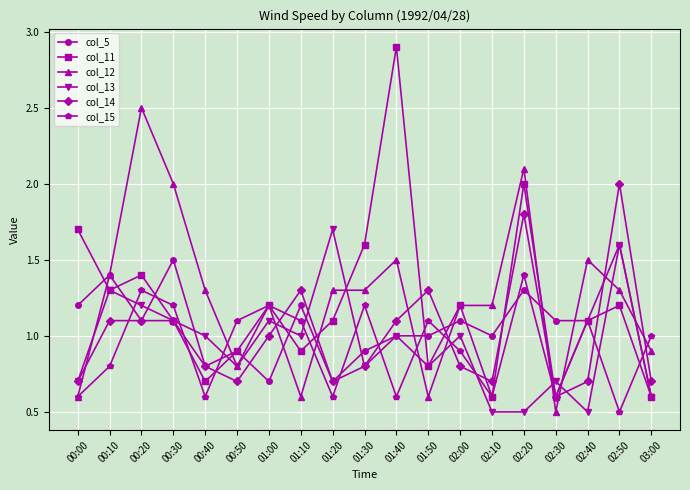

What position from the right is 02:20?

5